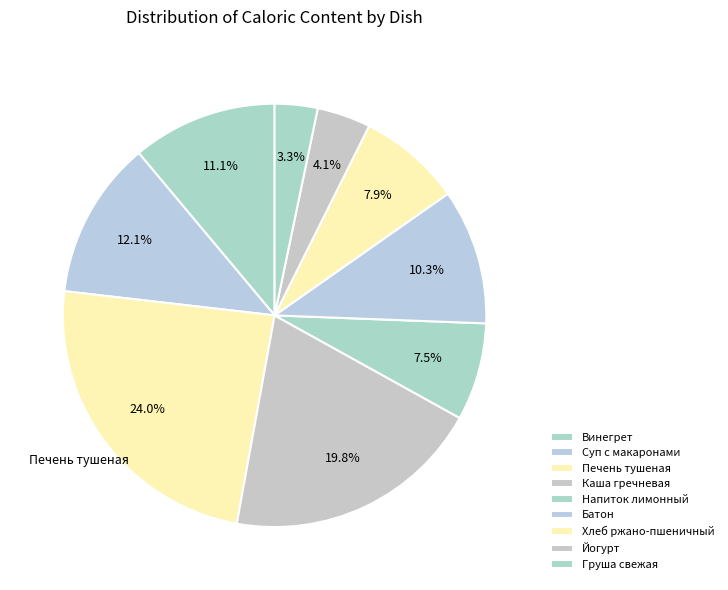

Which category has the smallest portion of the pie?

Груша свежая